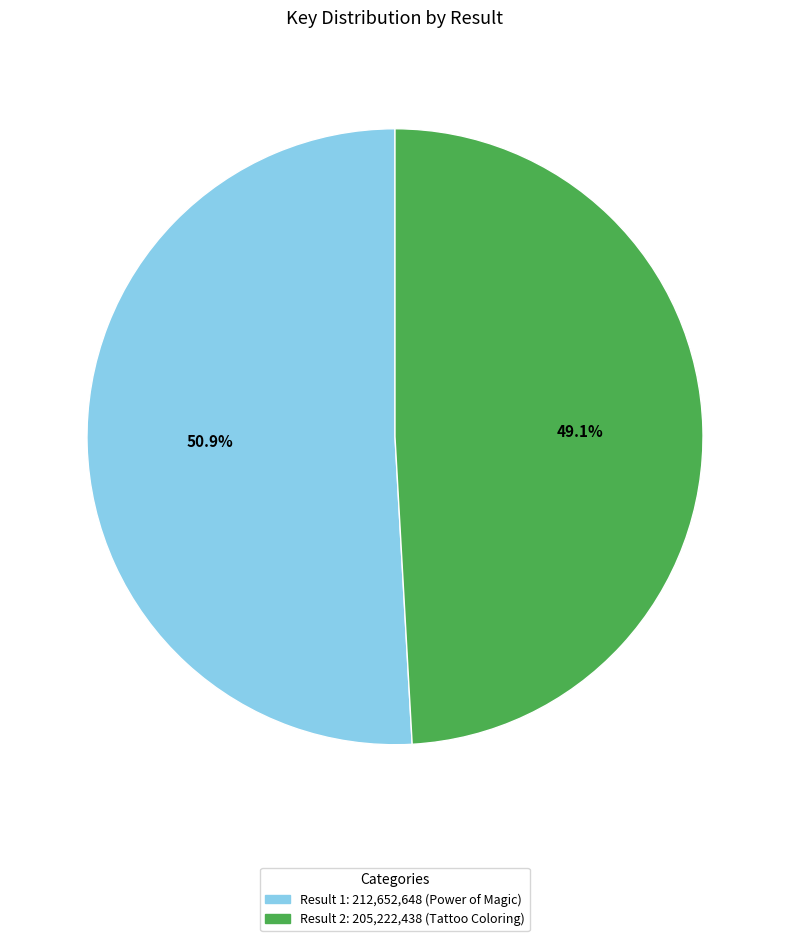

Is there any slice that represents more than half of the pie?

Yes